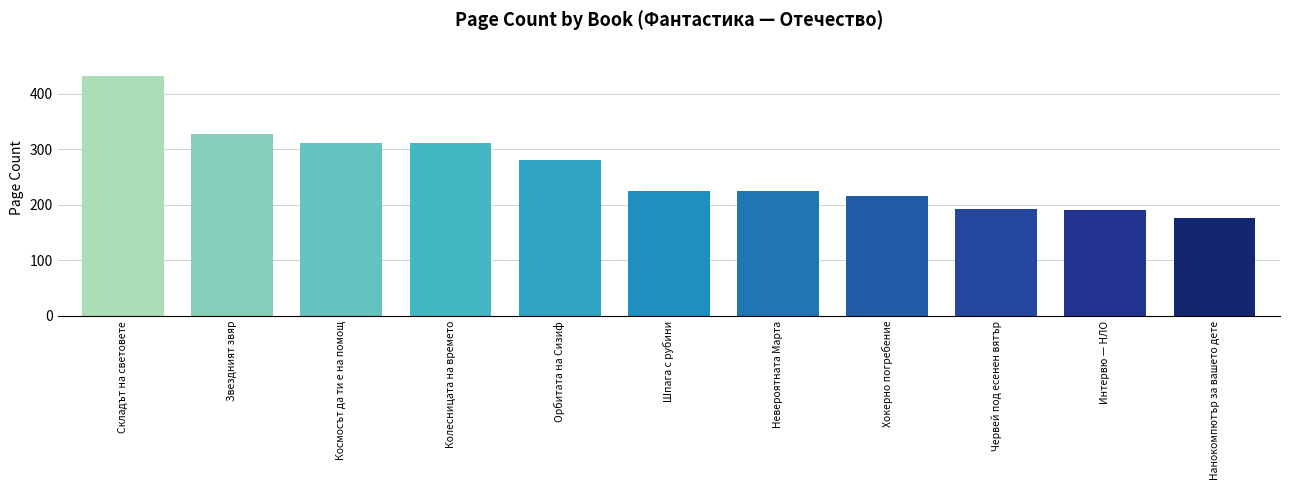

The chart shows a value of 224 at Шпага с рубини. True or false?

True